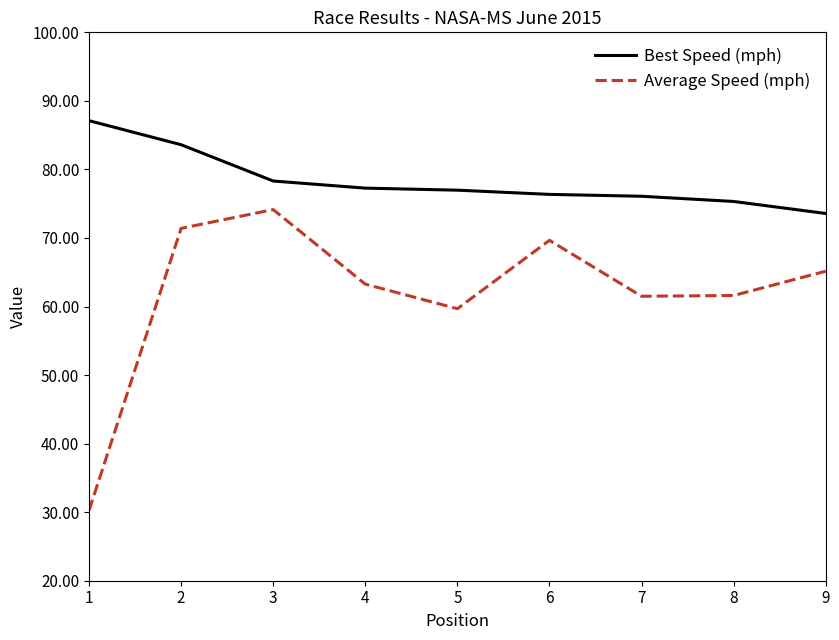

What is the difference between the Average Speed (mph) values at 8 and 5?

1.9